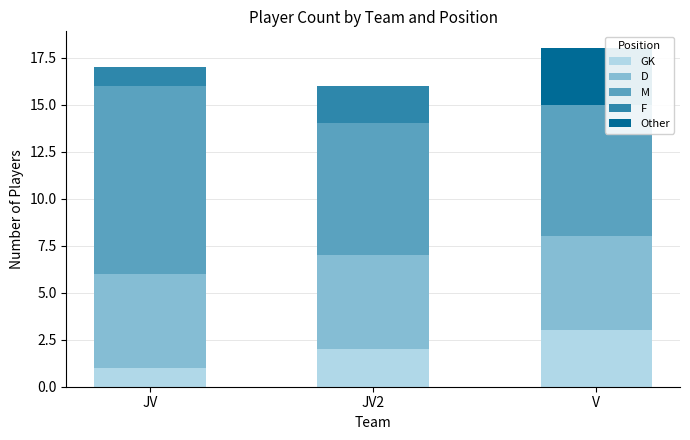

The value of GK at V is 3. True or false?

True